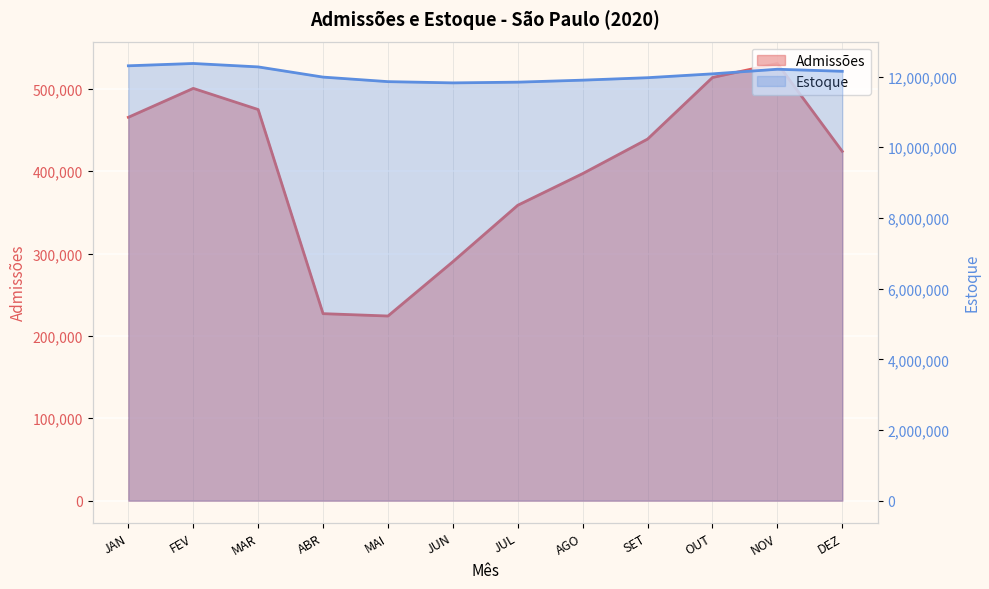

Where does the Admissões series first go above 438901?

JAN